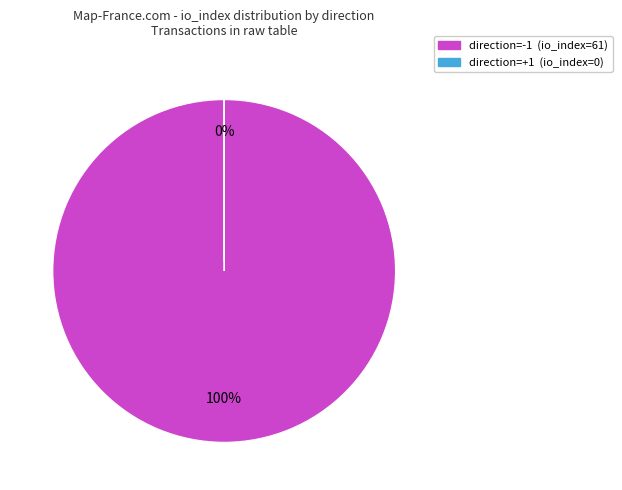

To the nearest percent, what is the combined percentage of direction=1 (io_index=0) and direction=-1 (io_index=61)?

100%